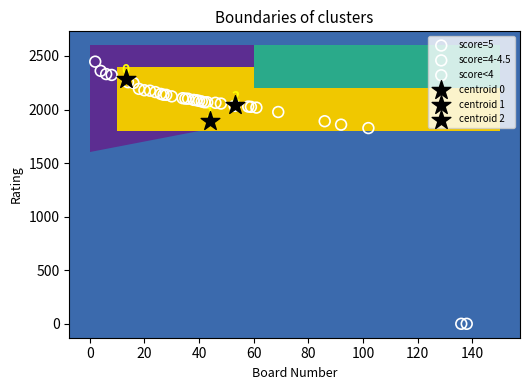

Which series contains the lowest Y value?

score=4-4.5